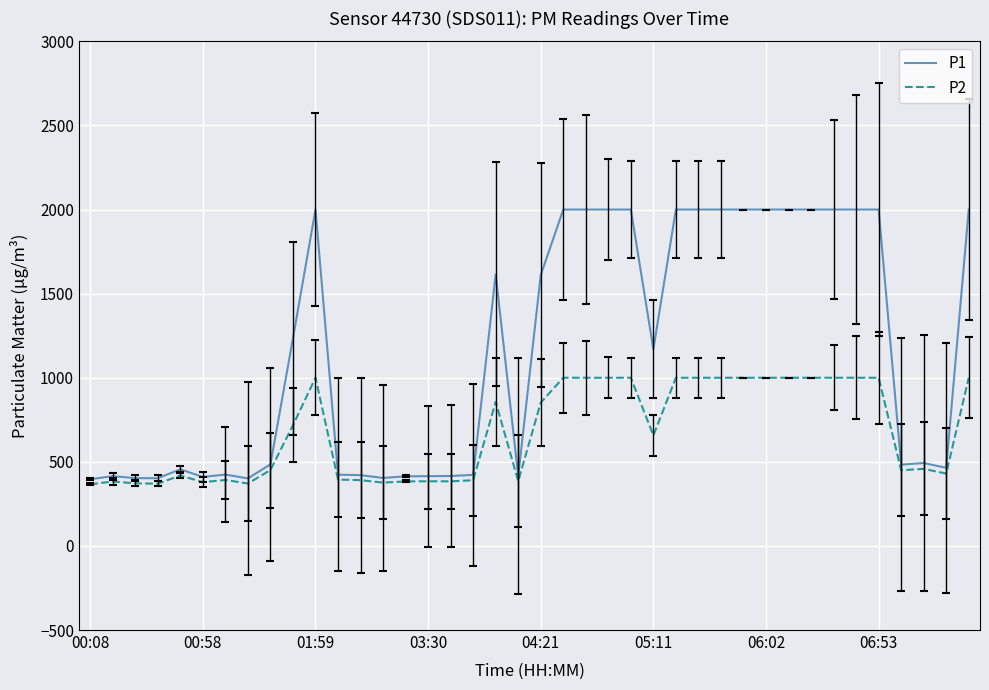

What is the lowest value of the P2 series?

366.4